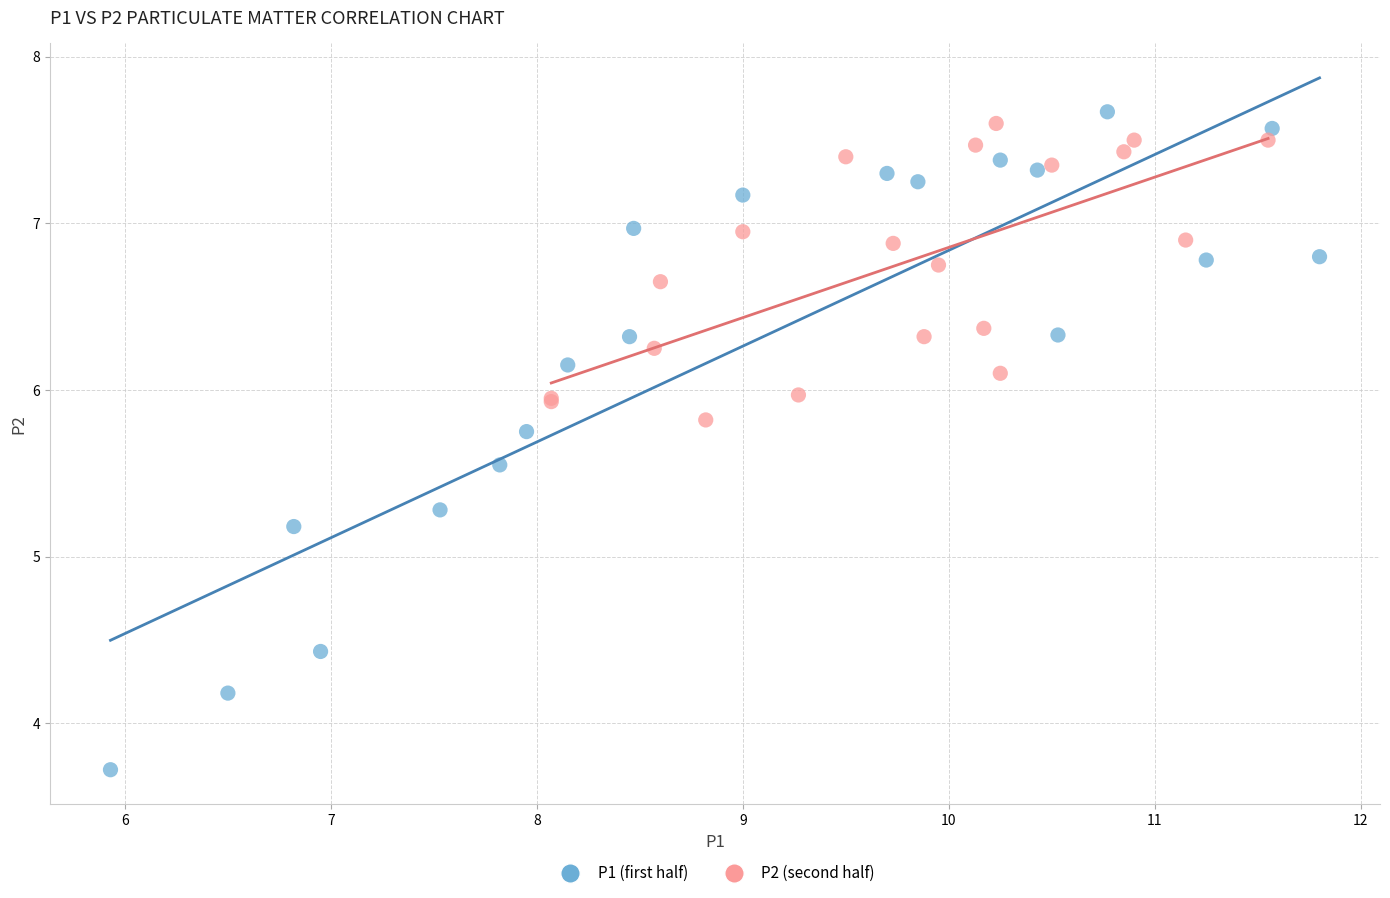

Which series has the largest Y range (max minus min)?

P1 (first half)